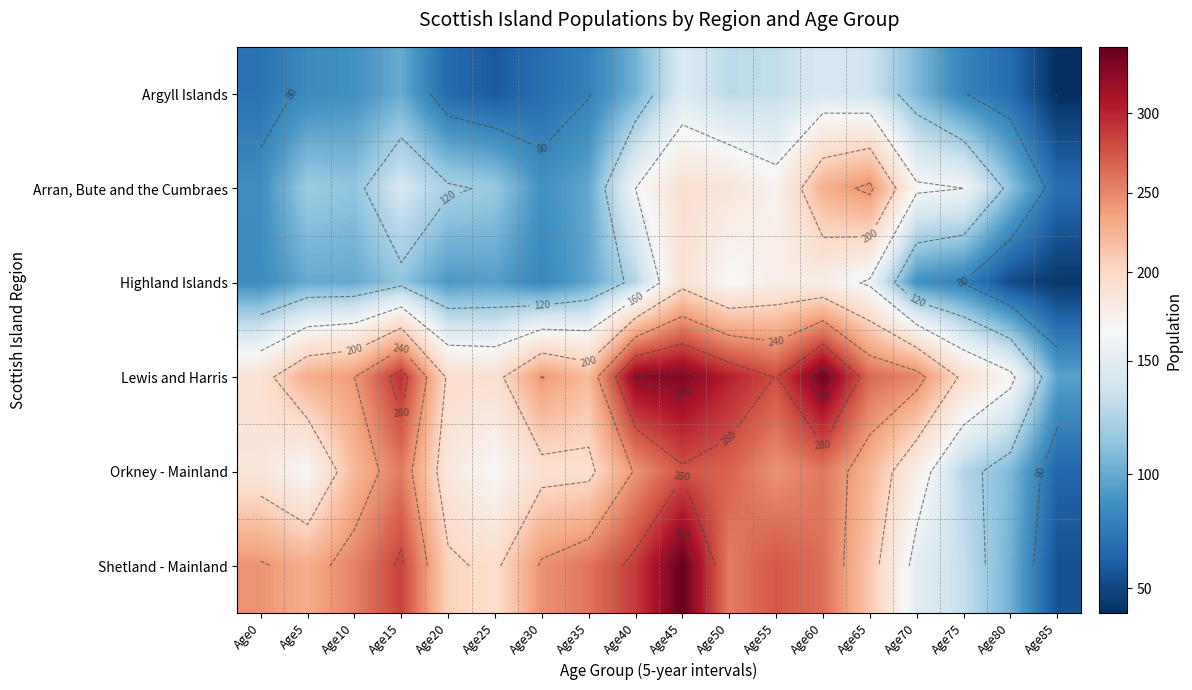

What is the sum of all Shetland - Mainland values?

3987